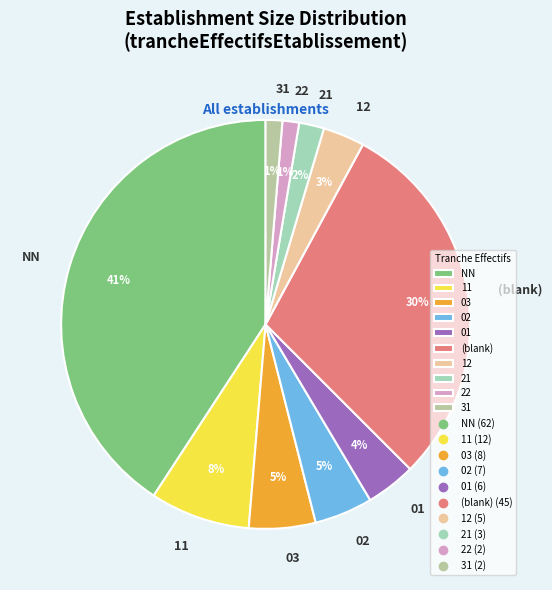

Does 11 account for over 50% of the chart?

No